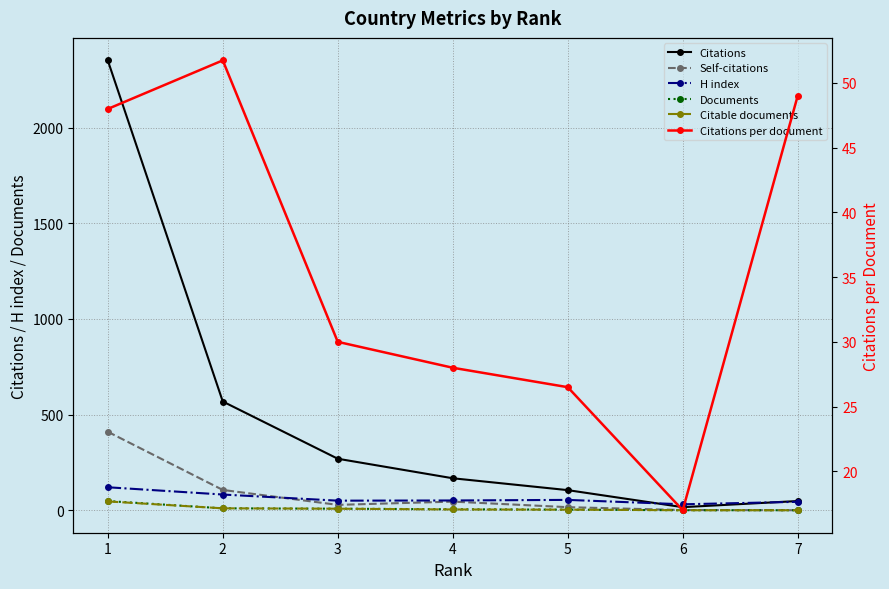

At which label is Documents closest to 25?

2